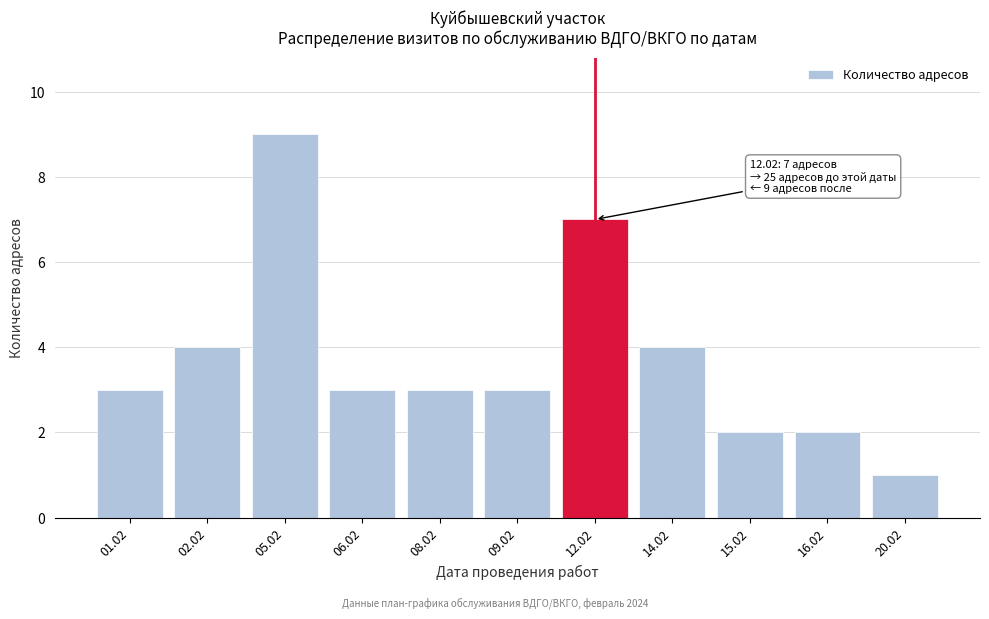

Reading left to right, transcribe all the data shown in this chart.

3	4	9	3	3	3	7	4	2	2	1